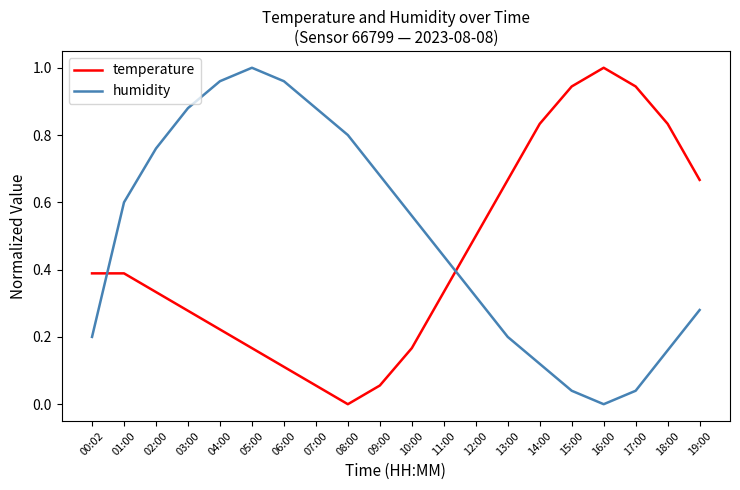

Which series changed the most between 00:02 and 06:00?

humidity